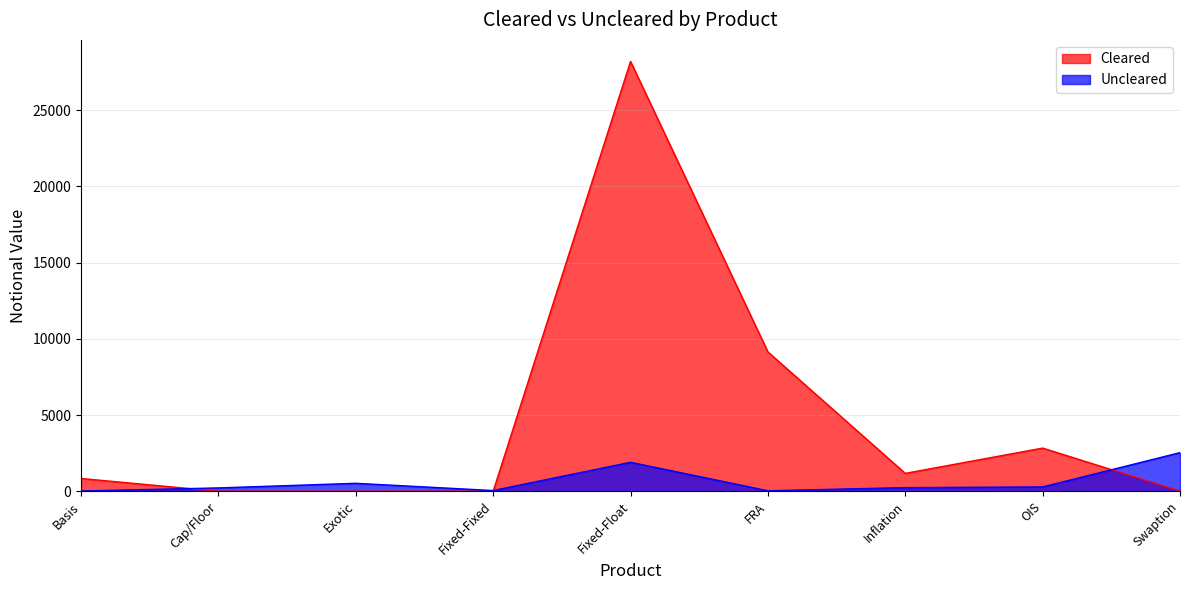

True or false: Uncleared has more than 2 points higher than both neighbors.

False